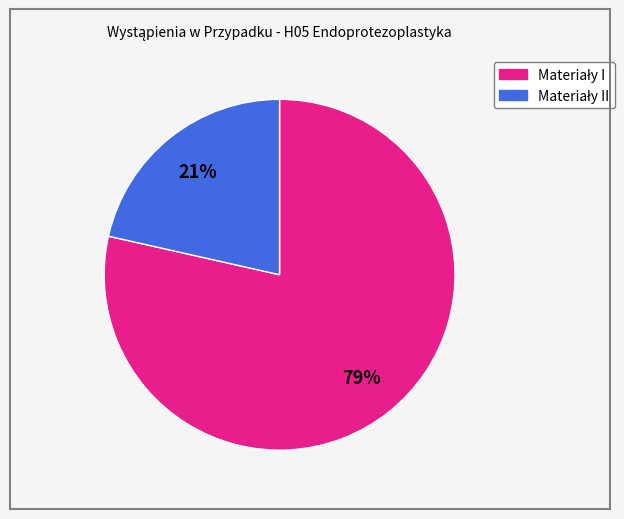

To the nearest percent, what is the average slice percentage?

50%